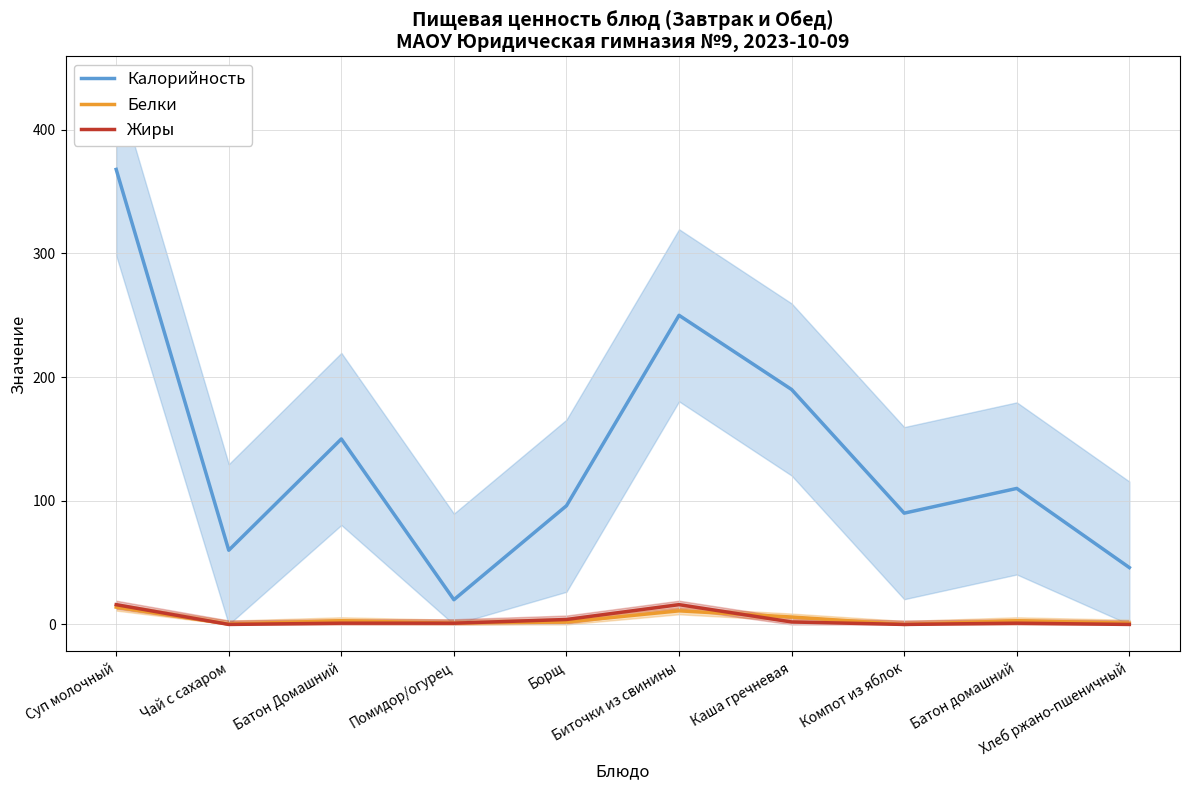

What position from the left is Компот из яблок?

8